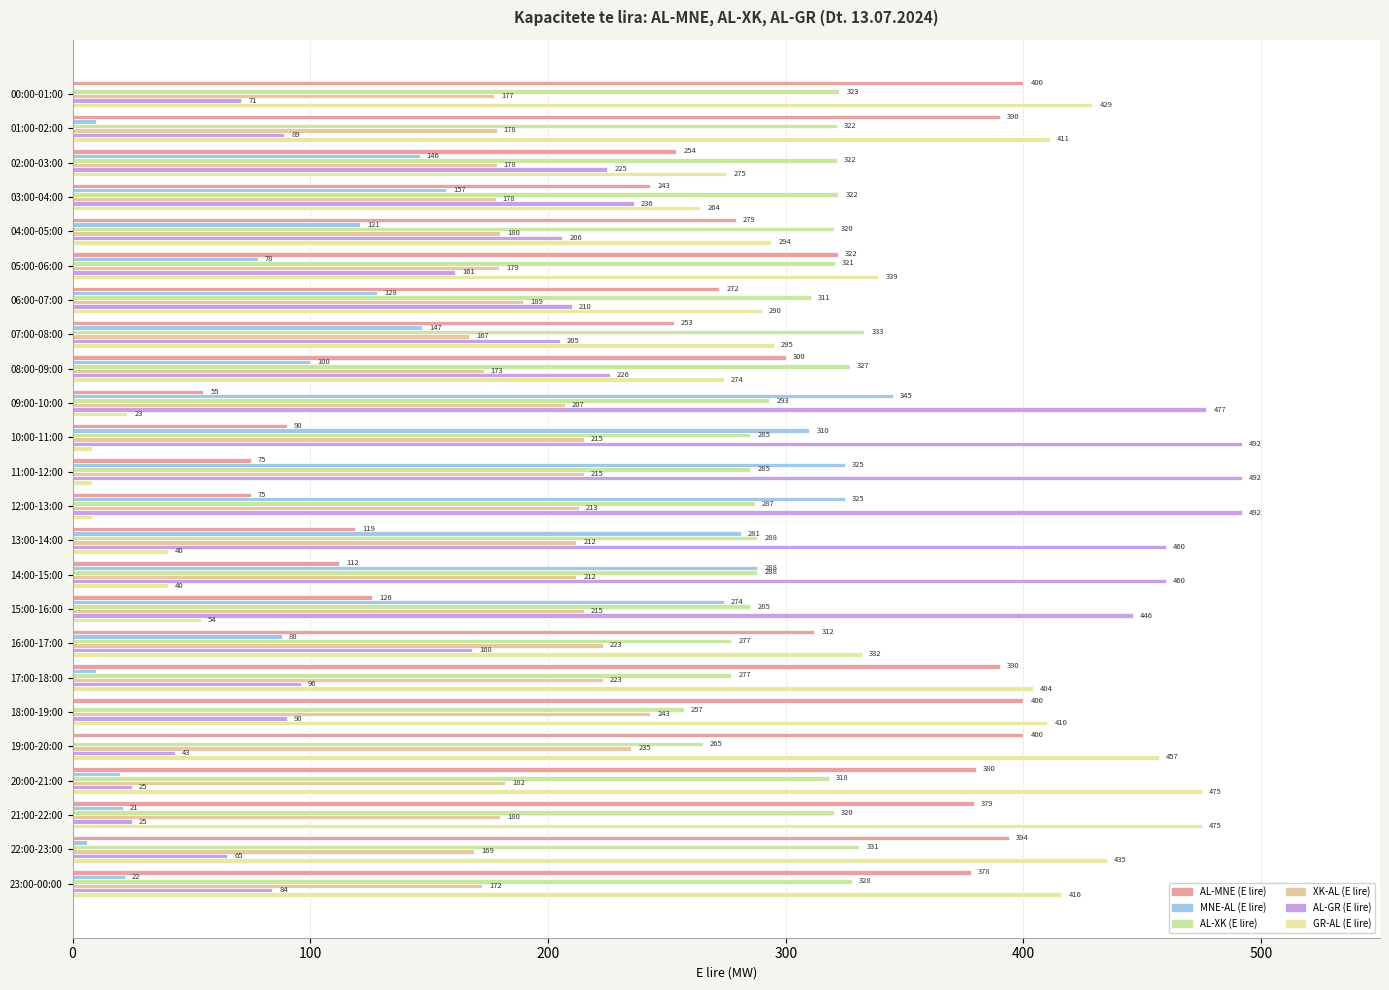

Count the number of data series in this chart.

6